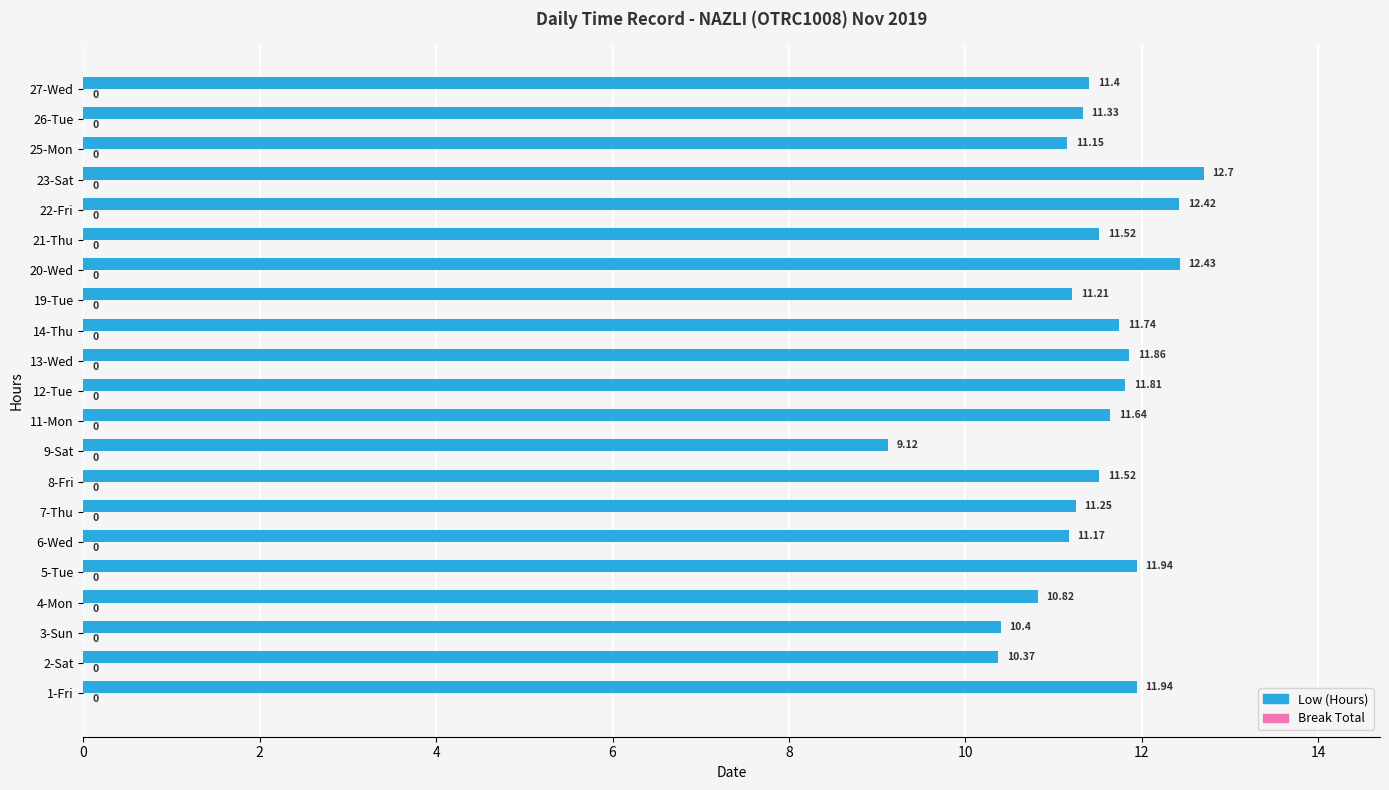

Approximately how many times larger is the value at 21-Thu compared to 11-Mon?

1.0